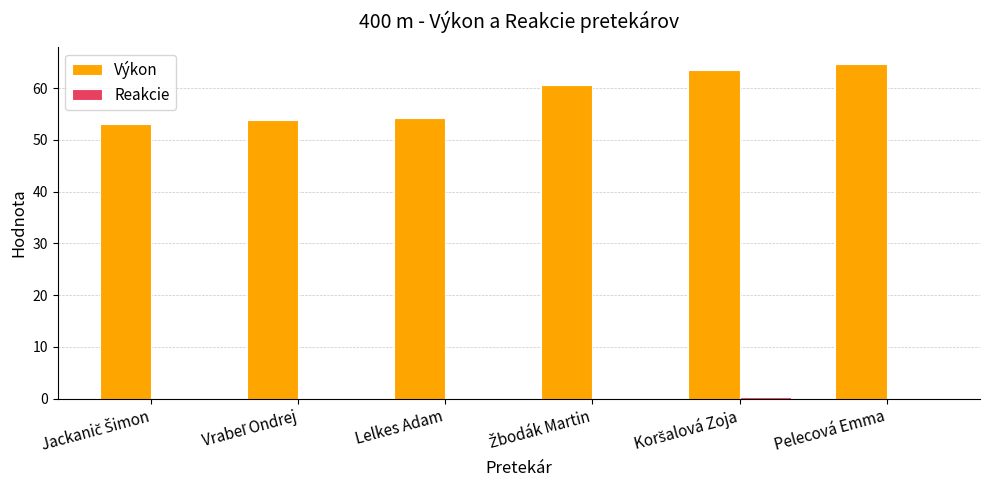

What is the greatest value displayed?

64.7